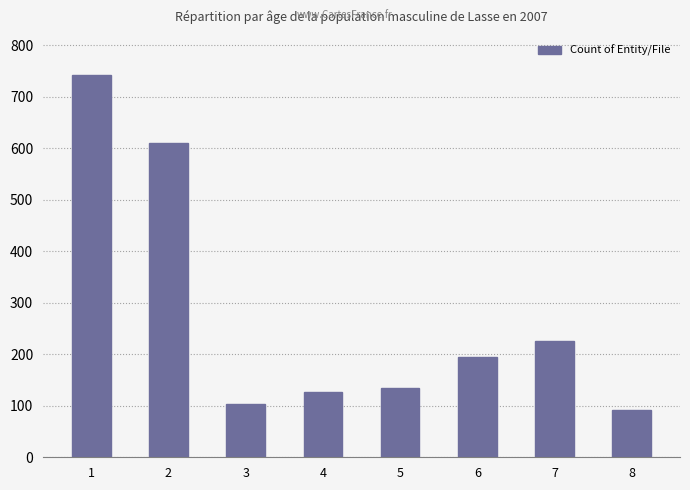

What is the ratio of the value at 6 to the value at 8?

2.1